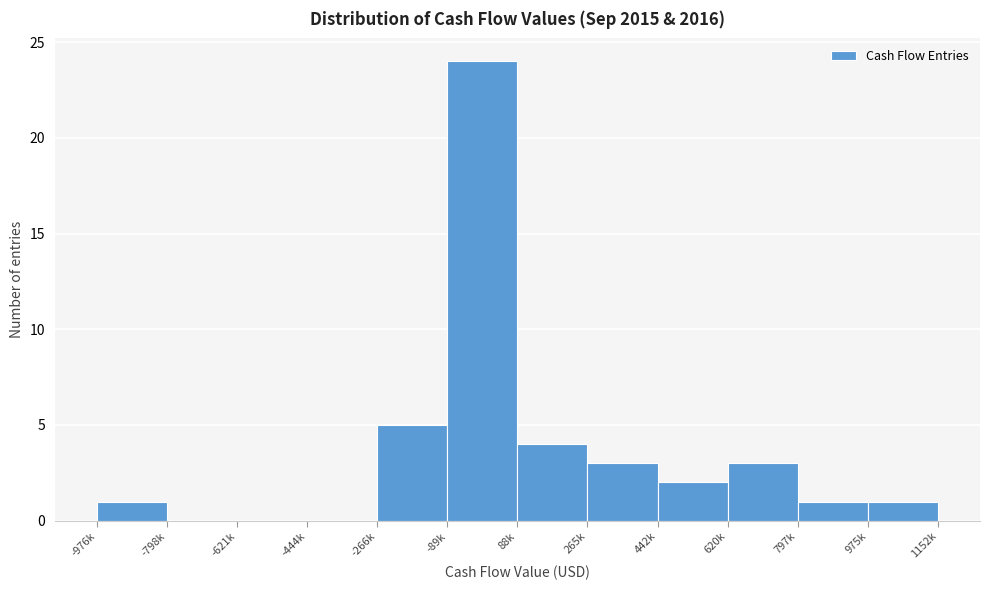

Reading left to right, list all the values displayed in this chart.

-976k=1	-798k=0	-621k=0	-444k=0	-266k=5	-89k=24	88k=4	265k=3	442k=2	620k=3	797k=1	975k=1